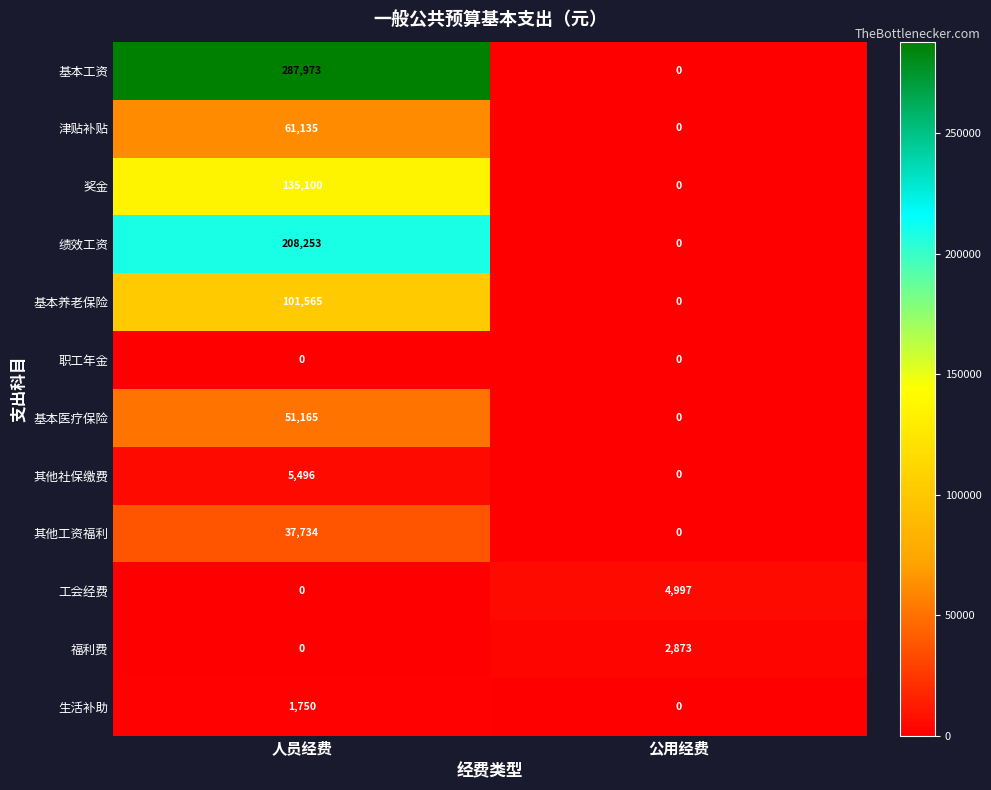

Reading left to right, list all the values displayed in this chart.

基本工资: 人员经费=287973	公用经费=0
津贴补贴: 人员经费=61135	公用经费=0
奖金: 人员经费=135100	公用经费=0
绩效工资: 人员经费=208253	公用经费=0
基本养老保险: 人员经费=101565	公用经费=0
职工年金: 人员经费=0	公用经费=0
基本医疗保险: 人员经费=51165	公用经费=0
其他社保缴费: 人员经费=5496	公用经费=0
其他工资福利: 人员经费=37734	公用经费=0
工会经费: 人员经费=0	公用经费=4997
福利费: 人员经费=0	公用经费=2873
生活补助: 人员经费=1750	公用经费=0